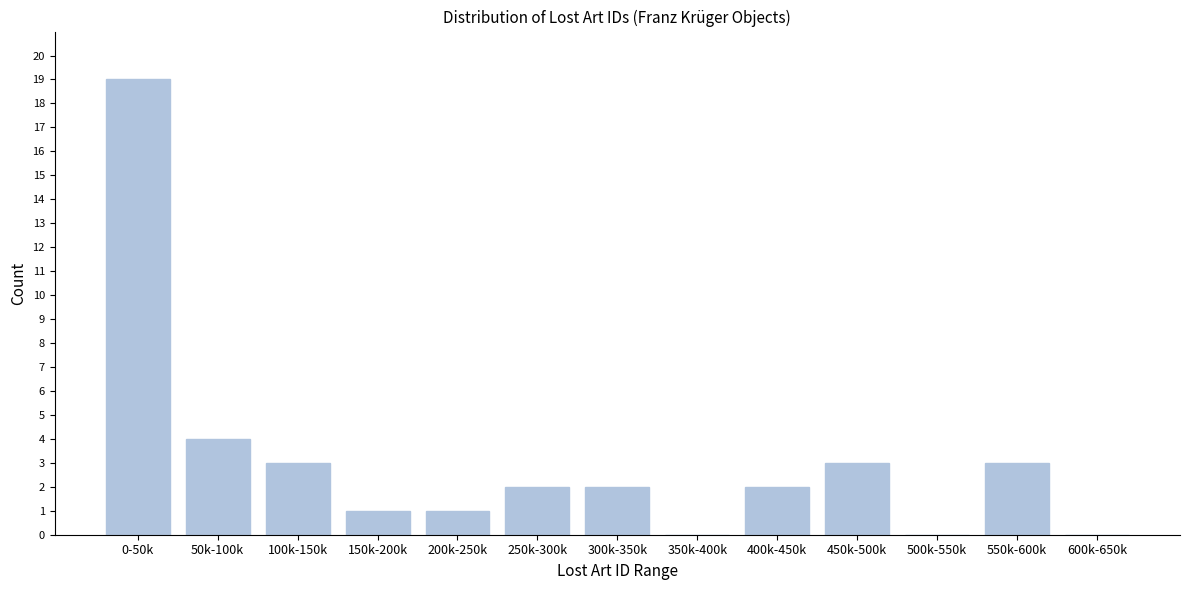

Reading right to left, transcribe all the data shown in this chart.

600k-650k=0	550k-600k=3	500k-550k=0	450k-500k=3	400k-450k=2	350k-400k=0	300k-350k=2	250k-300k=2	200k-250k=1	150k-200k=1	100k-150k=3	50k-100k=4	0-50k=19